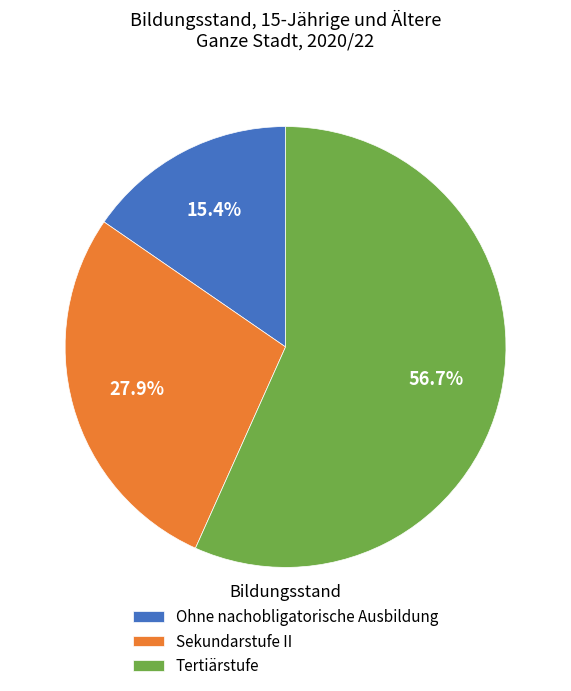

Which slice is the largest?

Tertiärstufe